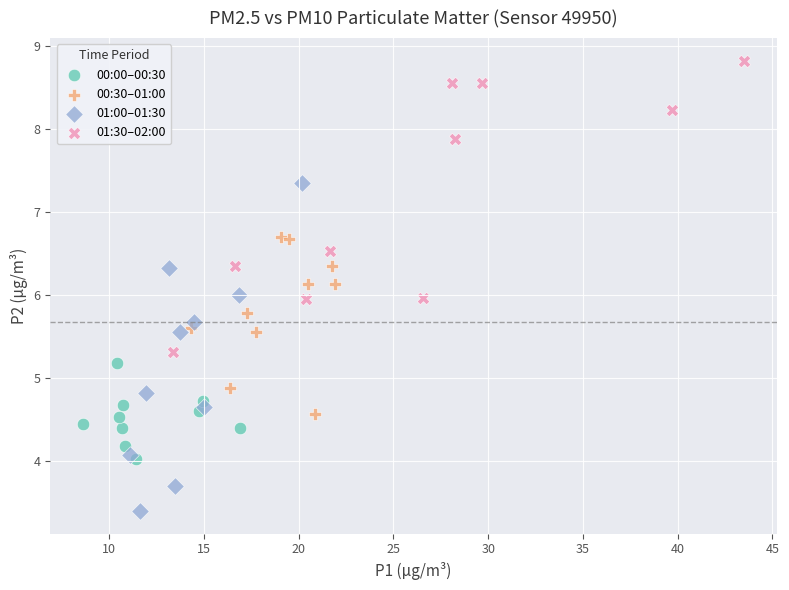

Which series contains the highest Y value?

01:30–02:00